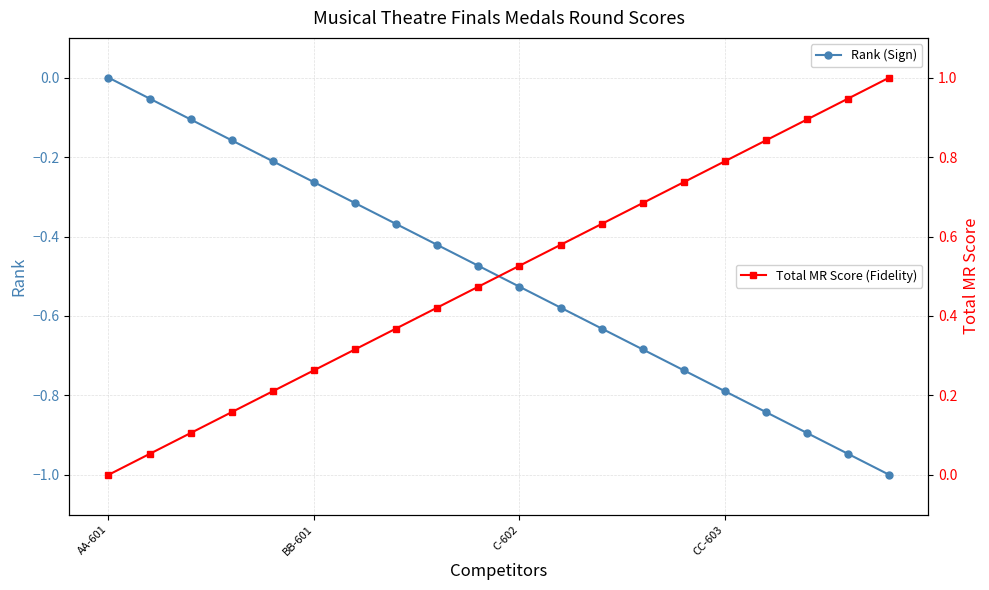

True or false: Total MR Score (Fidelity) has more than 1 points higher than both neighbors.

False